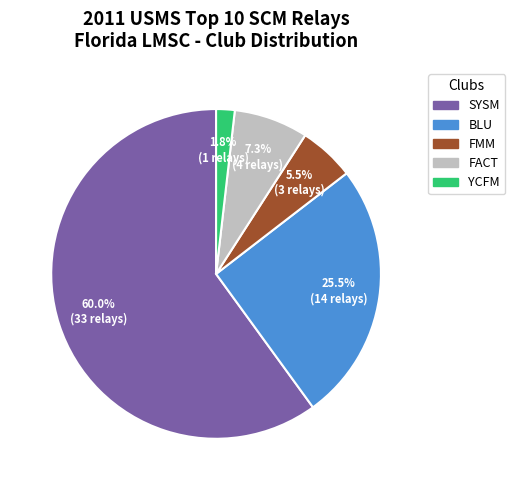

What is the ratio of the value at YCFM to the value at FMM?

0.3